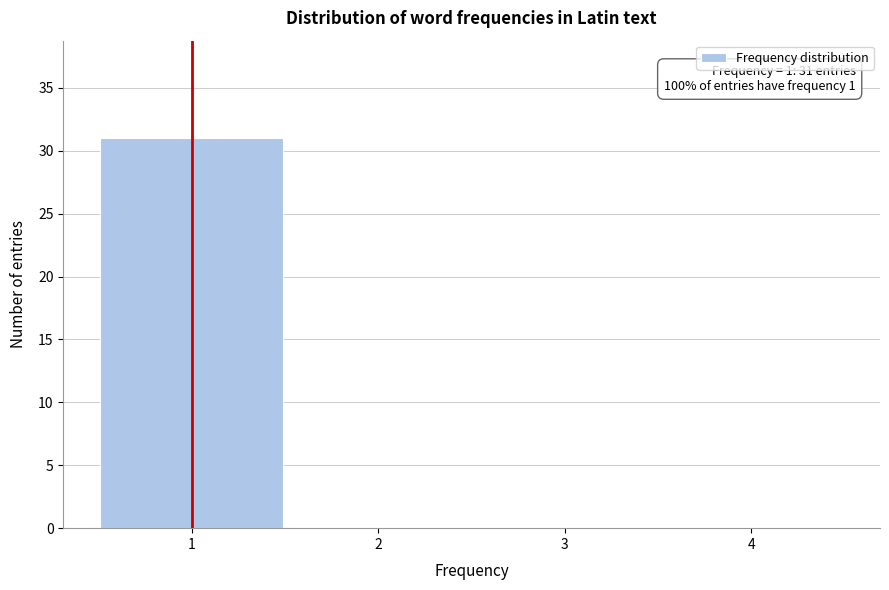

Over which range of the x-axis is the bar tallest?

0.5 to 1.5